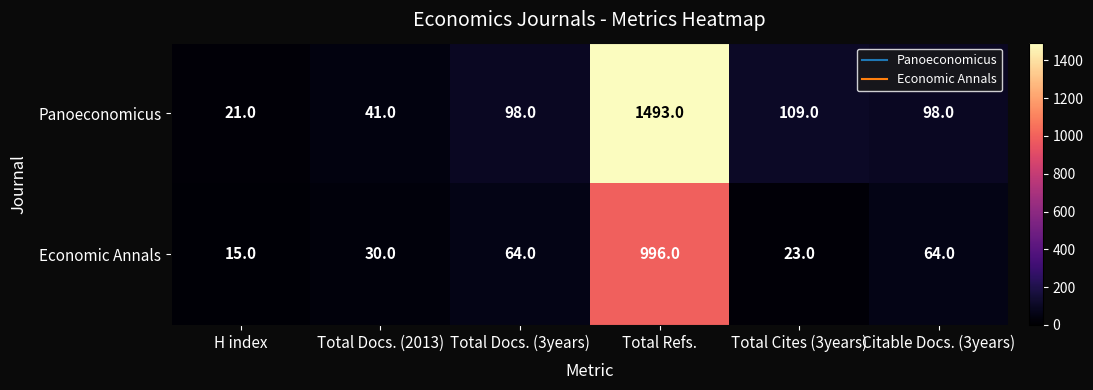

Rank the series by their average value, from lowest to highest.

Economic Annals, Panoeconomicus